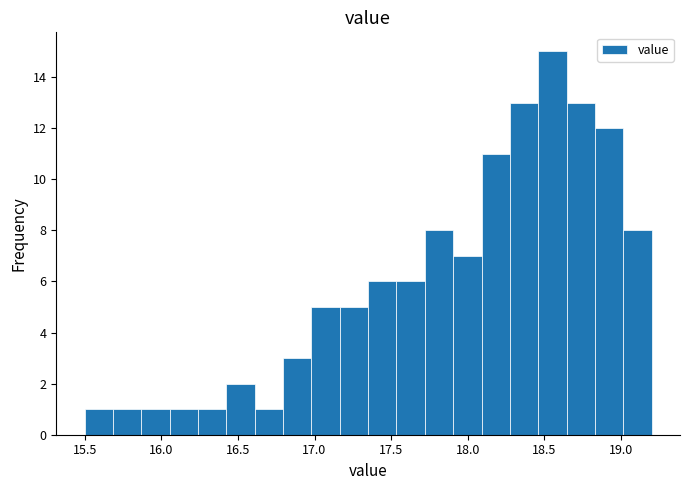

Read against the x-axis, roughly where is the centre of the tallest bar?

18.55